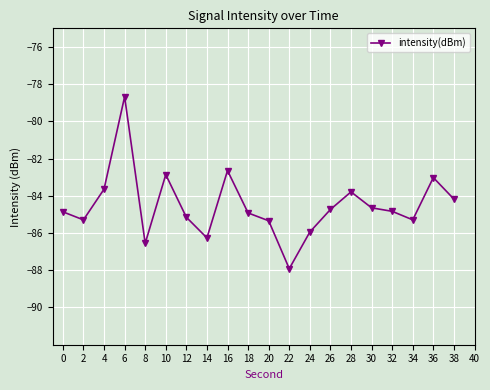

How many data points are above -84?

6